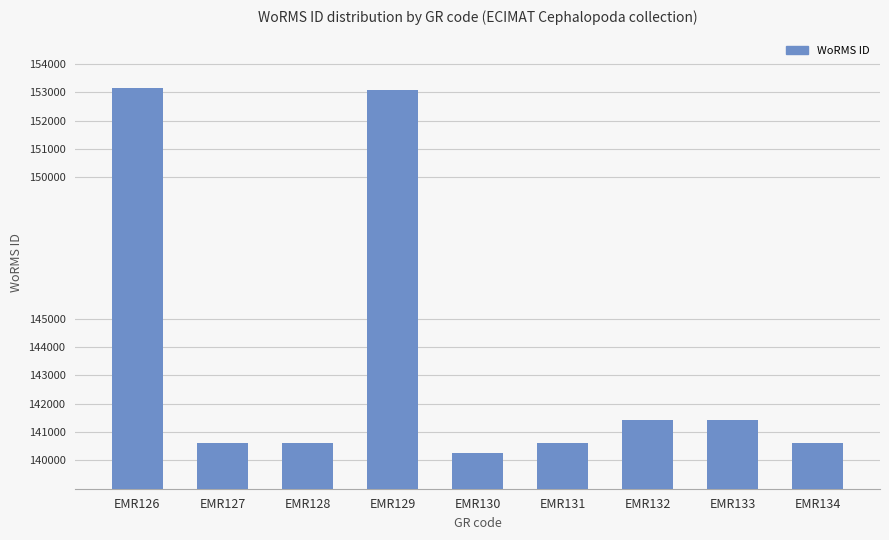

What is the change in value from EMR127 to EMR129?

+12487